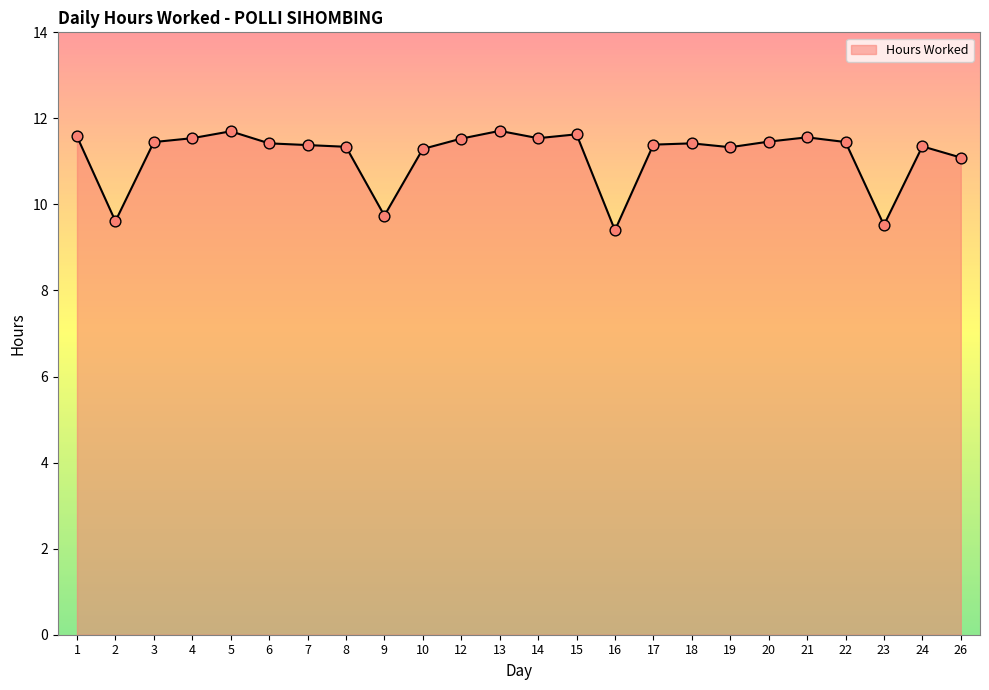

Approximately how many times larger is the value at 13 compared to 17?

1.0